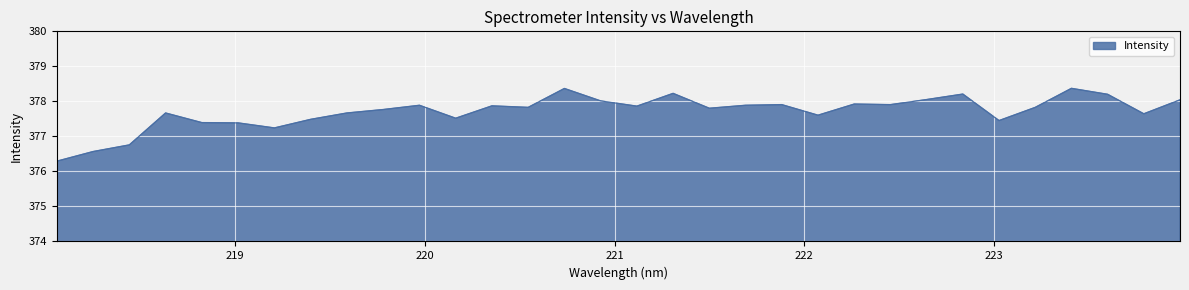

What is the average value?

377.7